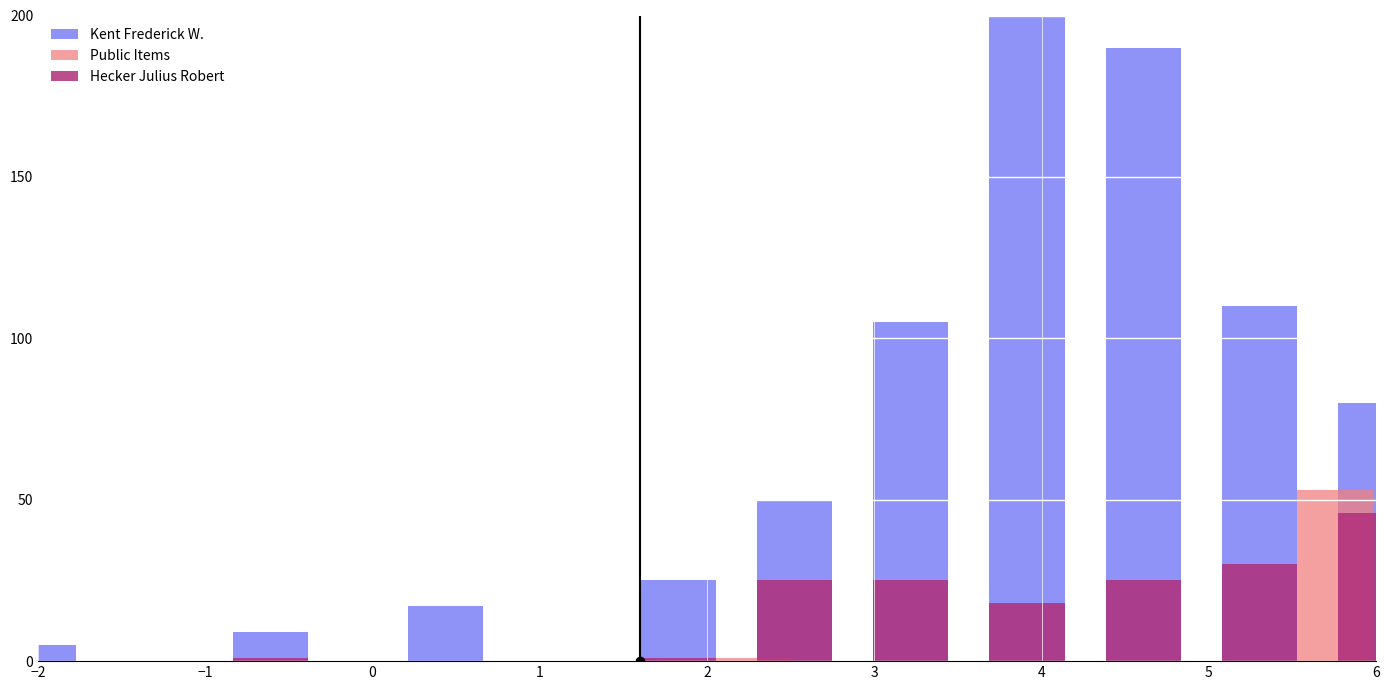

What is the label of the 4th bar from the right?

4